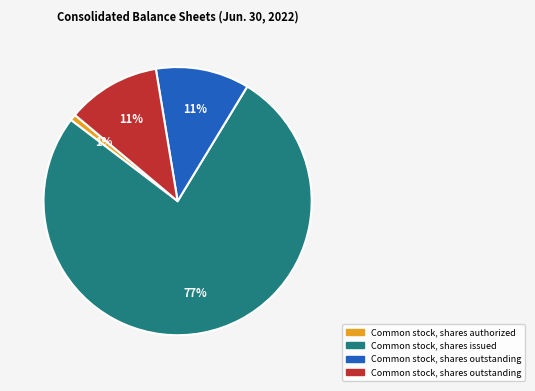

To the nearest percent, what is the average slice percentage?

25%